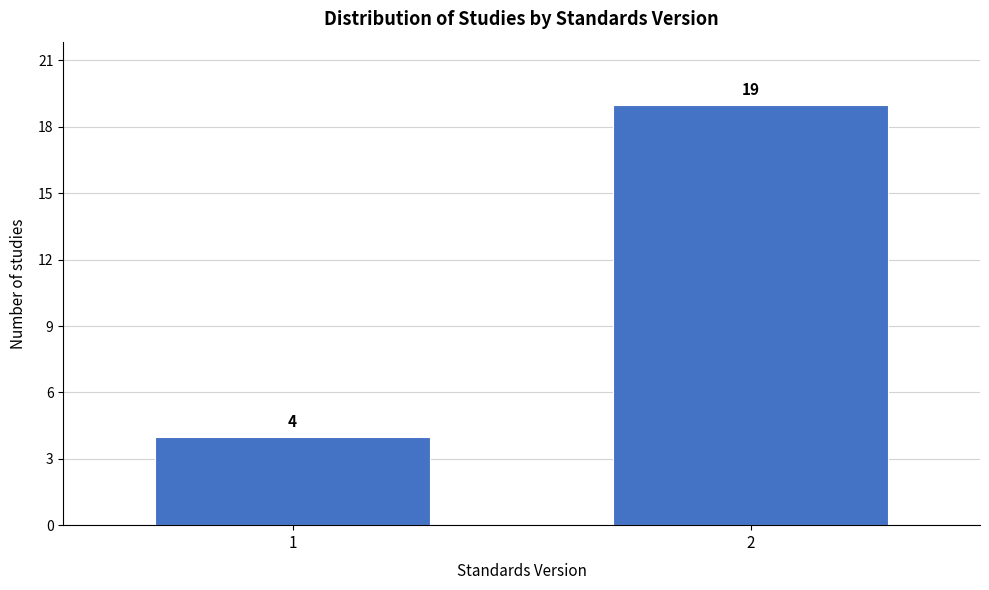

Reading left to right, transcribe all the data shown in this chart.

4	19